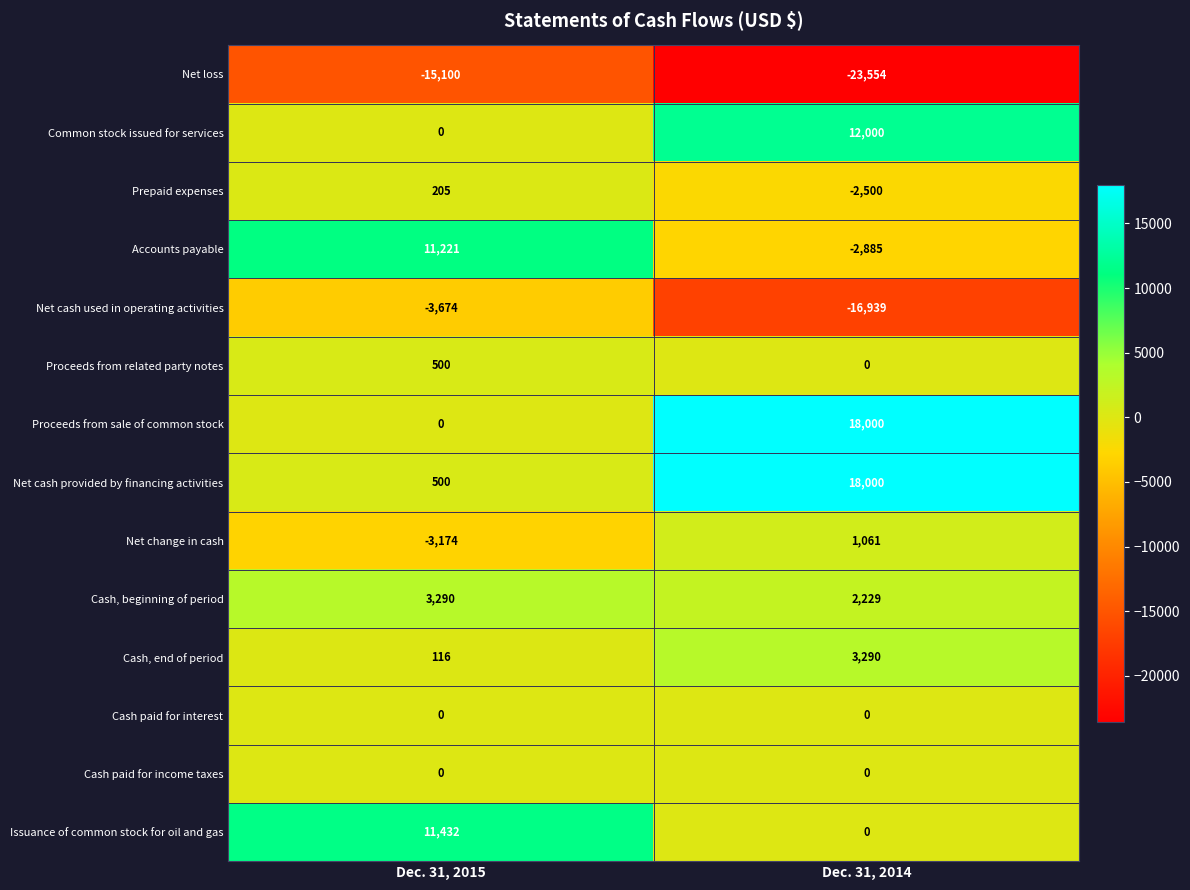

Which series has the largest total across all categories?

Net cash provided by financing activities